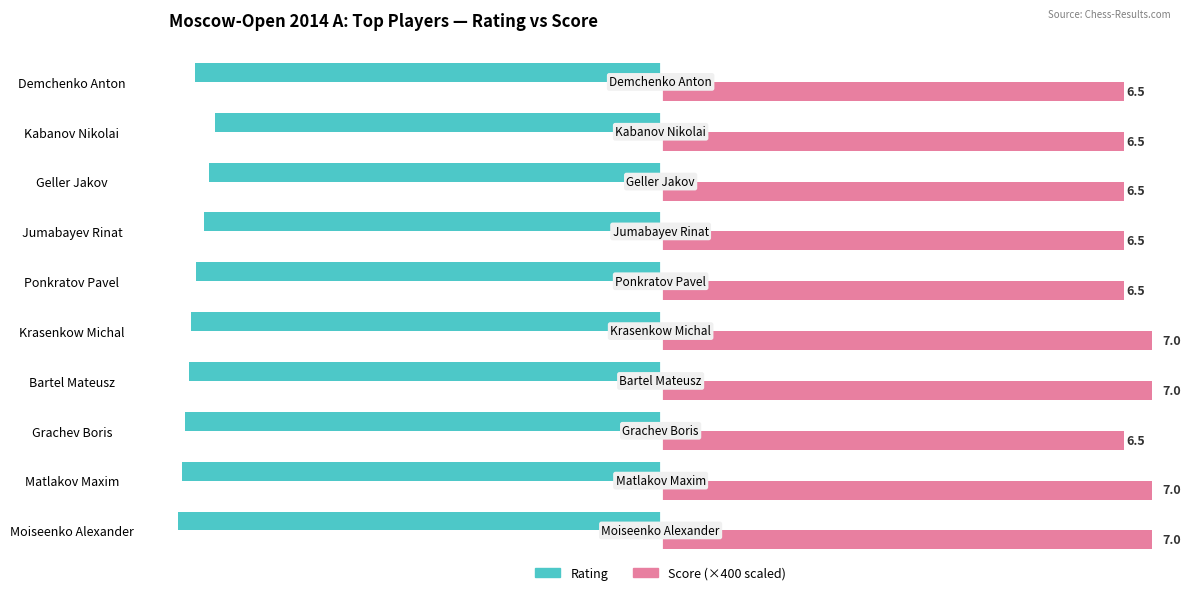

What is the value of the Score bar at the 3rd from the left?

2600